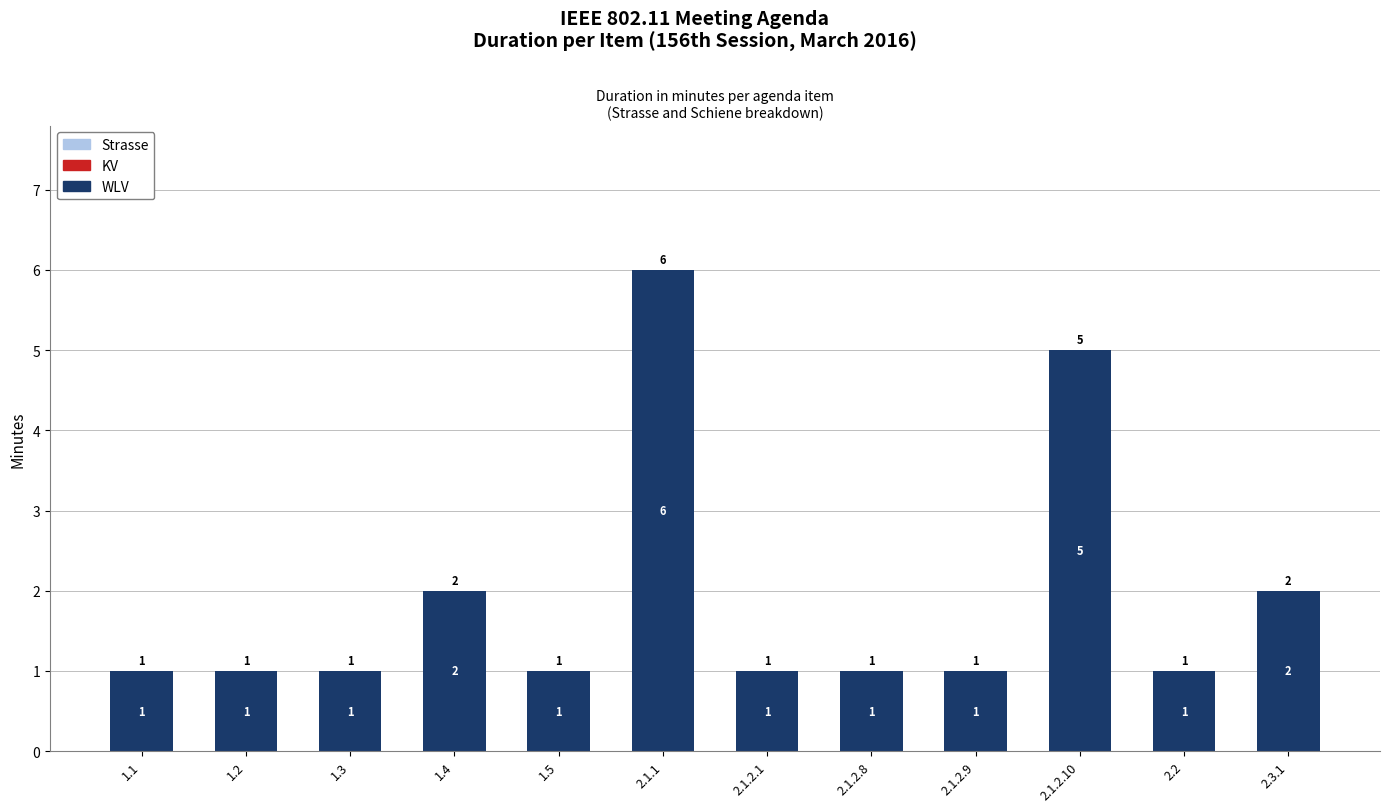

Count the values in the range 1 to 2.

10